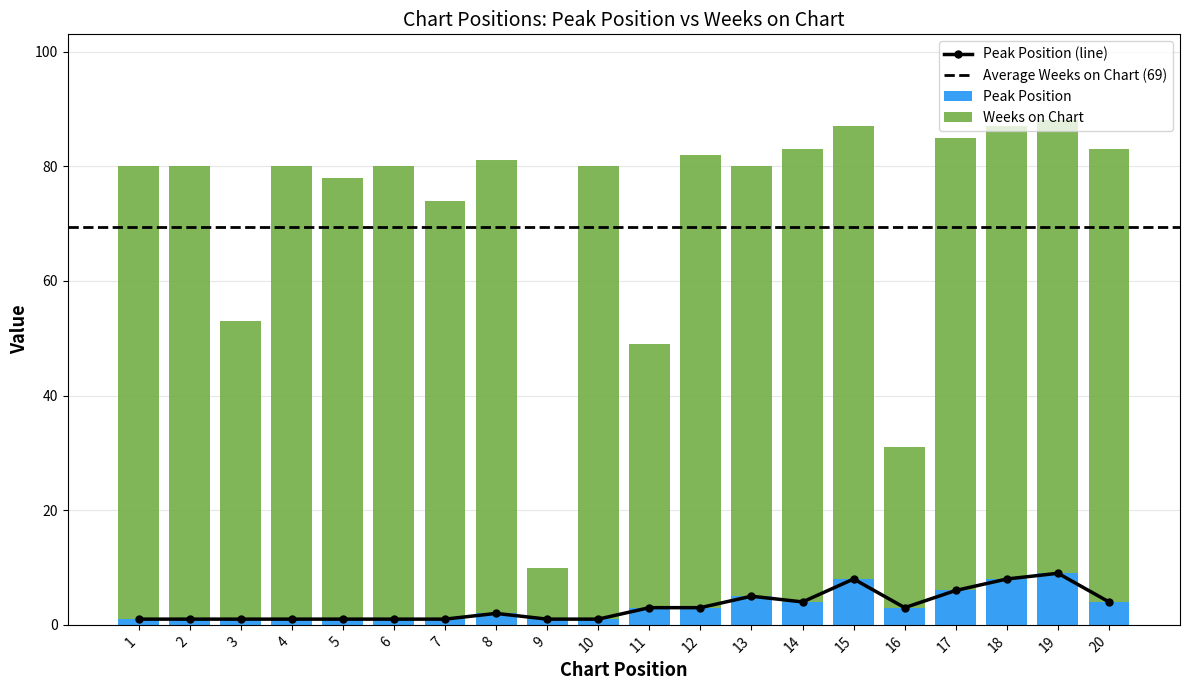

Which series changed the most between 2 and 10?

Peak Position